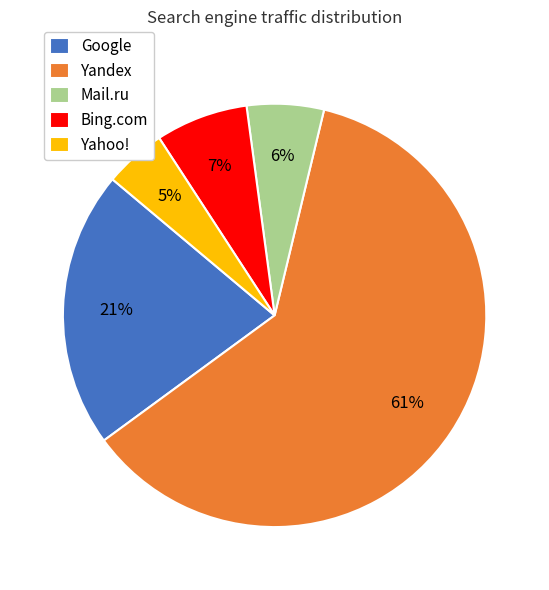

To the nearest percent, what is the difference between the largest and smallest slice percentages?

56%